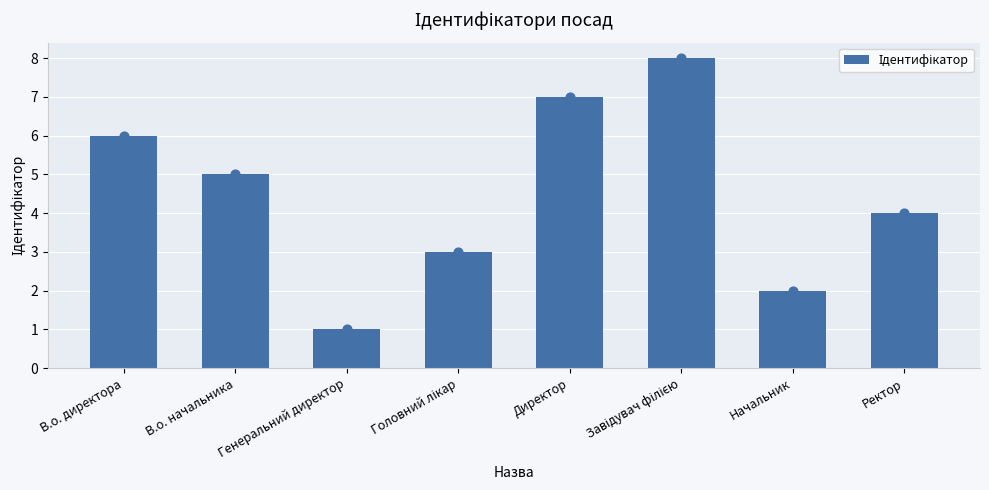

What is the change in value from В.о. директора to Начальник?

-4